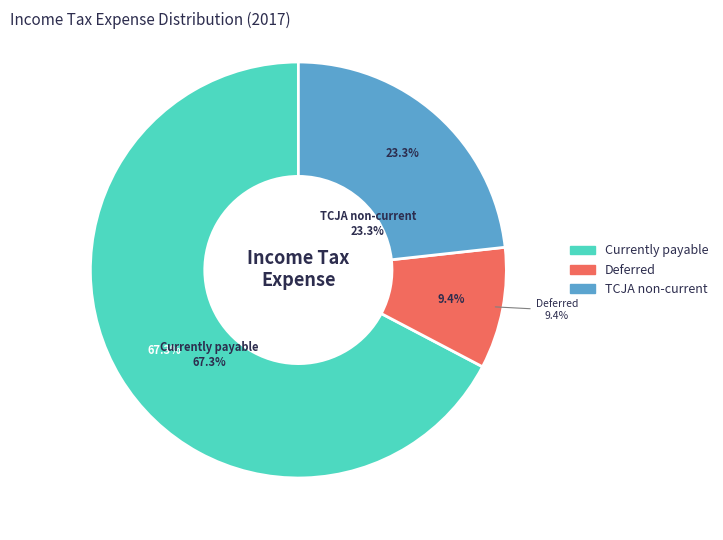

To the nearest percent, what is the combined percentage of Deferred and Currently payable?

77%